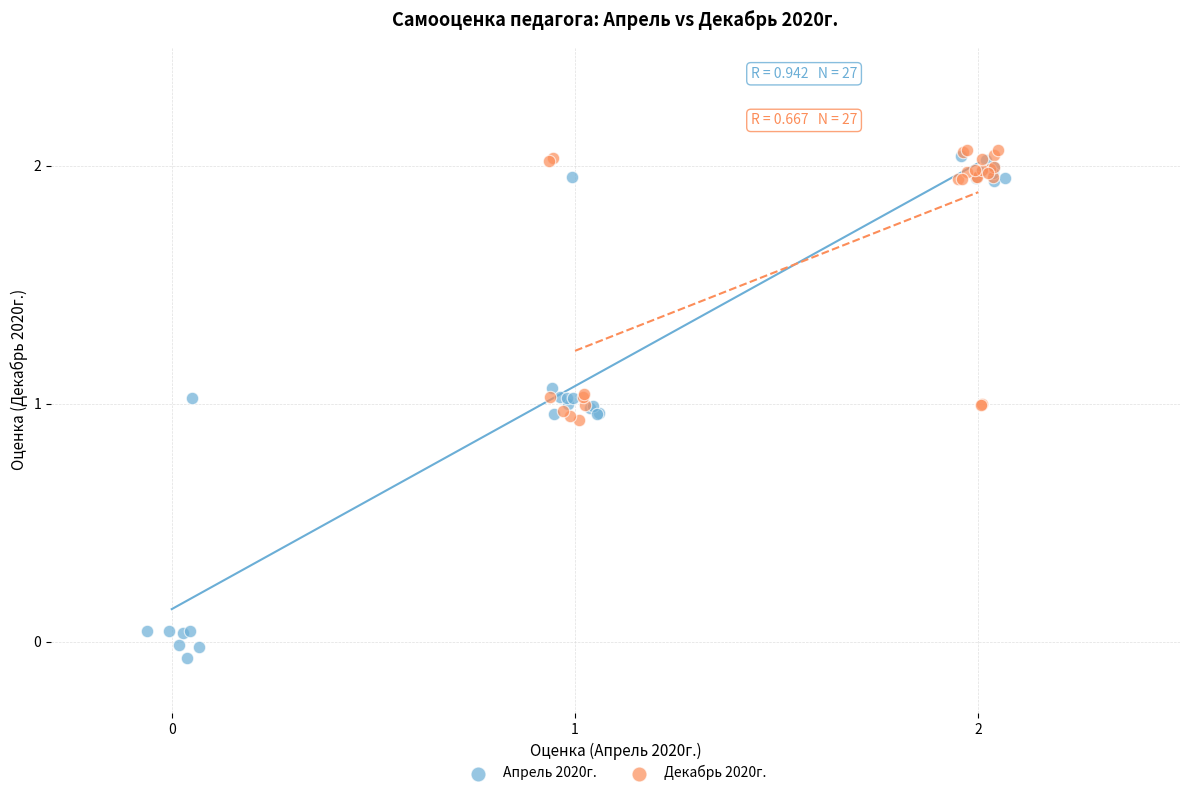

Which series reaches the minimum Y coordinate?

Апрель 2020г.